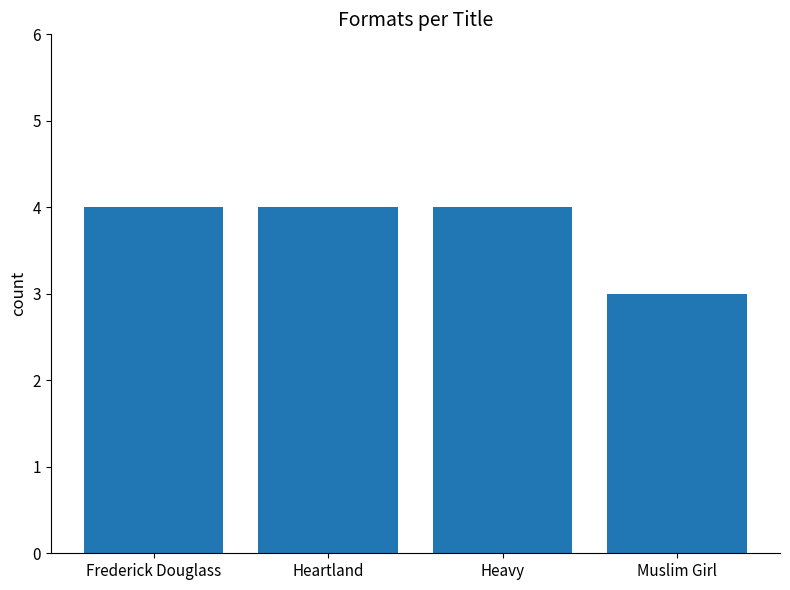

Reading right to left, transcribe all the data shown in this chart.

Muslim Girl=3	Heavy=4	Heartland=4	Frederick Douglass=4